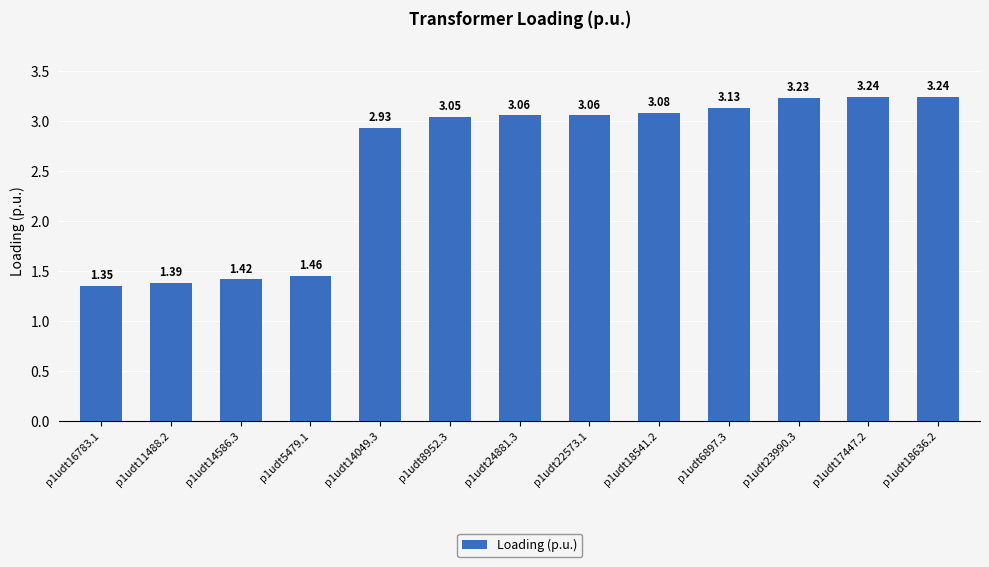

What is the sum of all values?

33.6